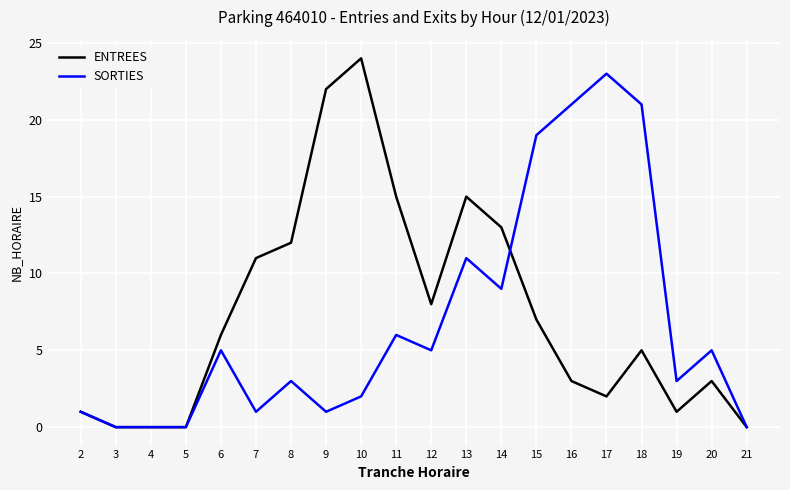

Is the value of ENTREES at 18 greater than the value of SORTIES at 3?

Yes